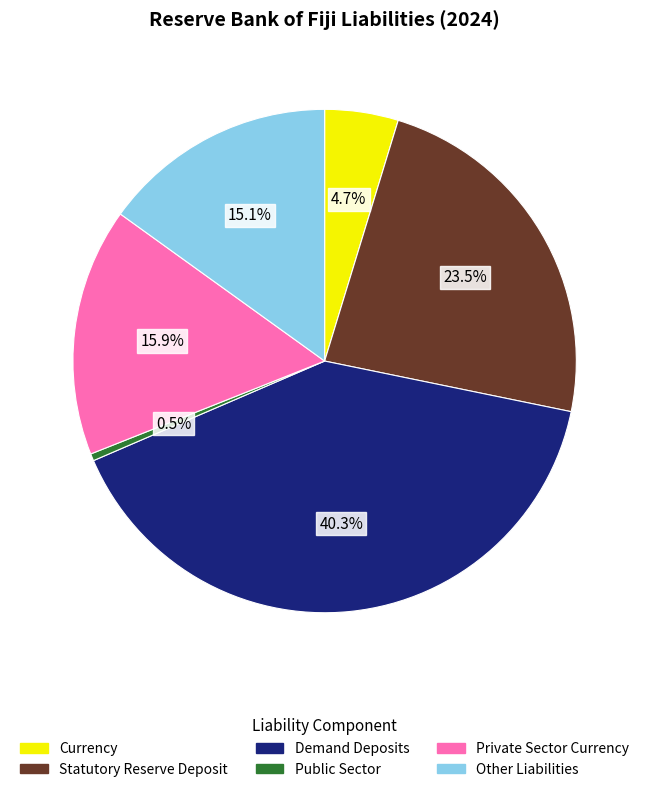

Which has a higher value, Public Sector or Private Sector Currency?

Private Sector Currency